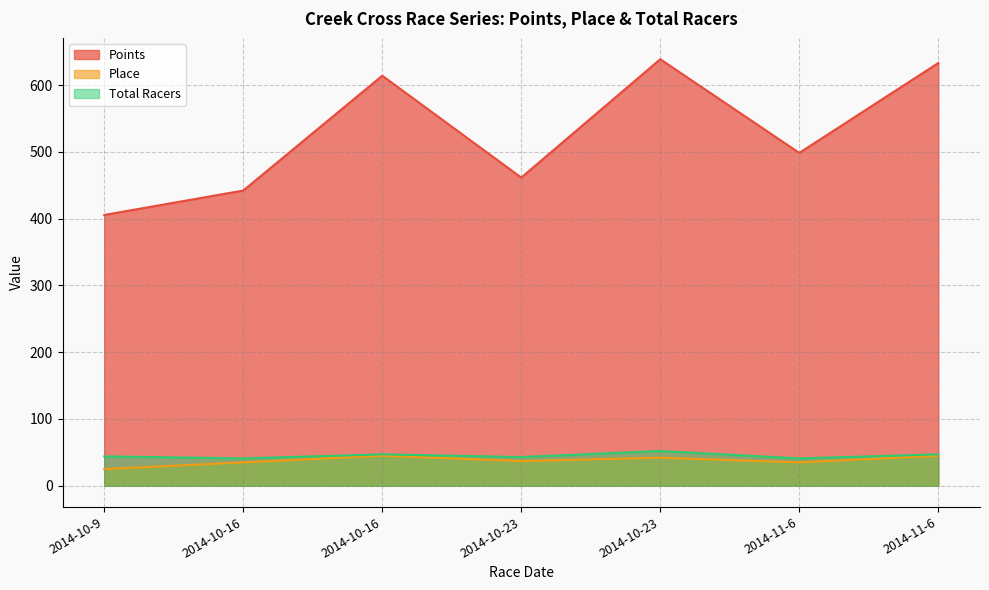

The Points series shows 405.5 at 2014-10-9. True or false?

True